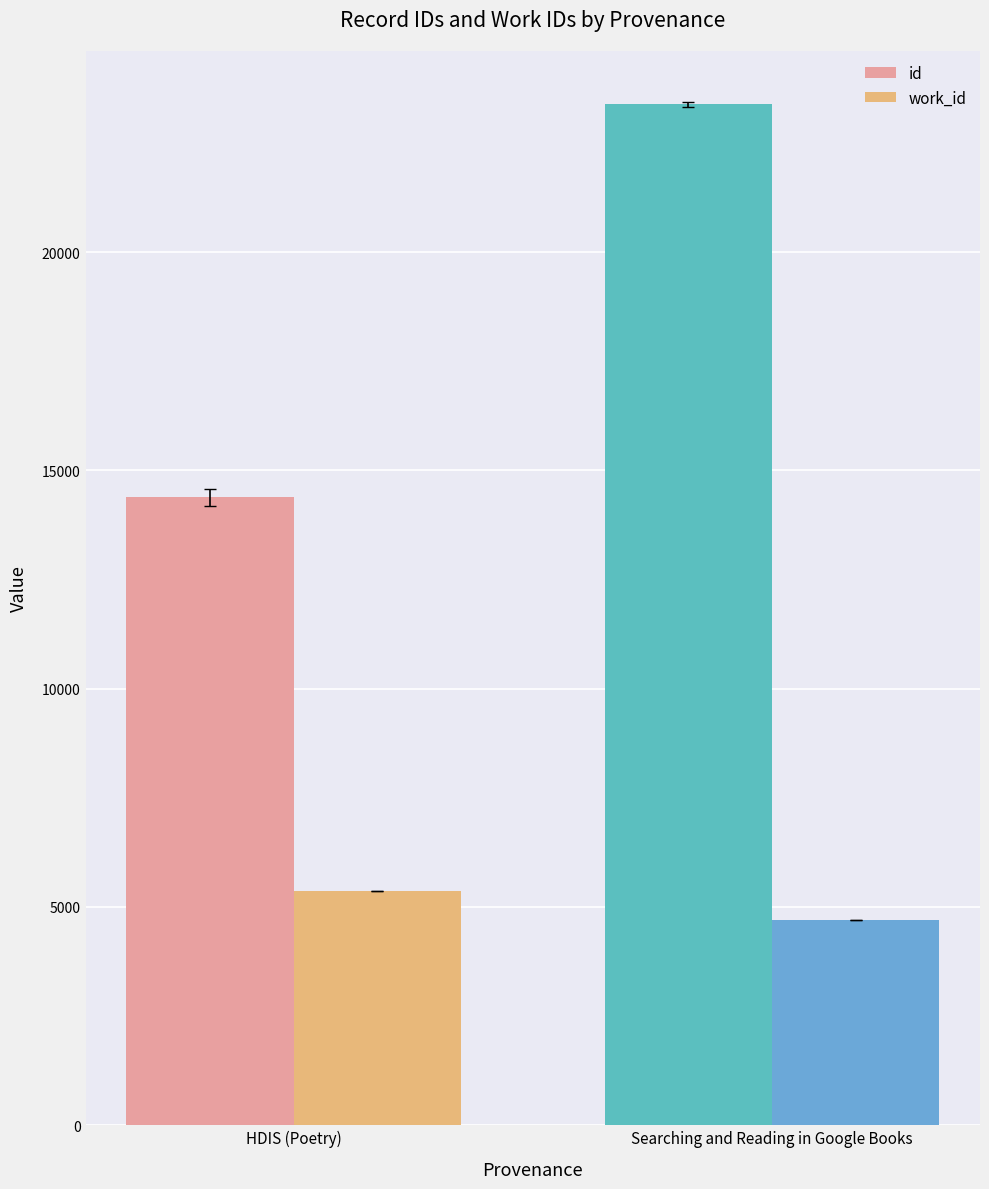

Rank the categories by id value from highest to lowest.

Searching and Reading in Google Books, HDIS (Poetry)